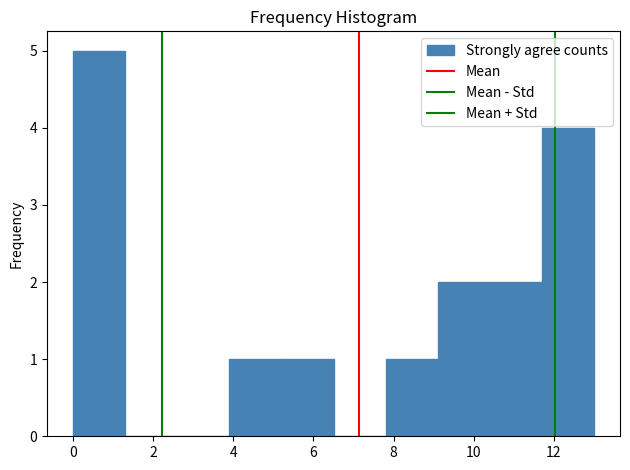

Reading left to right, transcribe this chart: for each bar, give the range it covers on the x-axis and its height. Neither the bar edges nor the heights are printed on the chart, so give them approximately, as read against the axes.

0.0 to 1.3: 5
1.3 to 2.6: 0
2.6 to 3.9: 0
3.9 to 5.2: 1
5.2 to 6.5: 1
6.5 to 7.8: 0
7.8 to 9.1: 1
9.1 to 10.4: 2
10.4 to 11.7: 2
11.7 to 13.0: 4